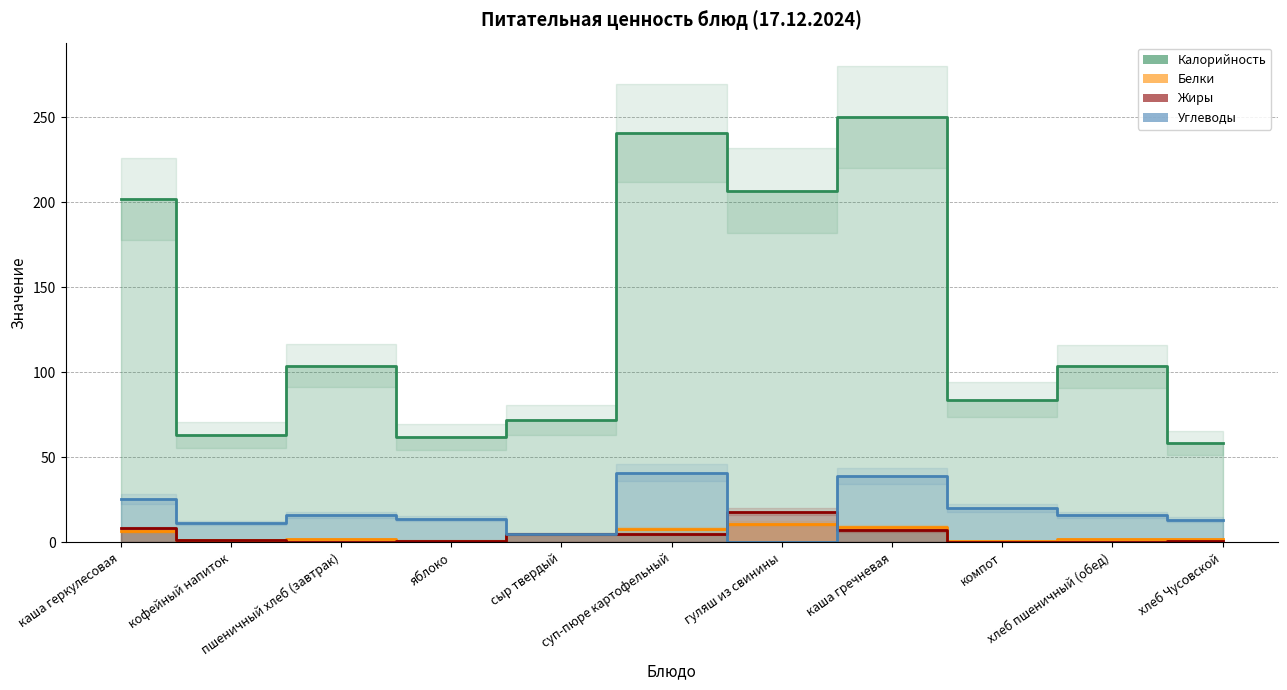

In Белки, how many points are higher than both neighbors (excluding endpoints)?

2